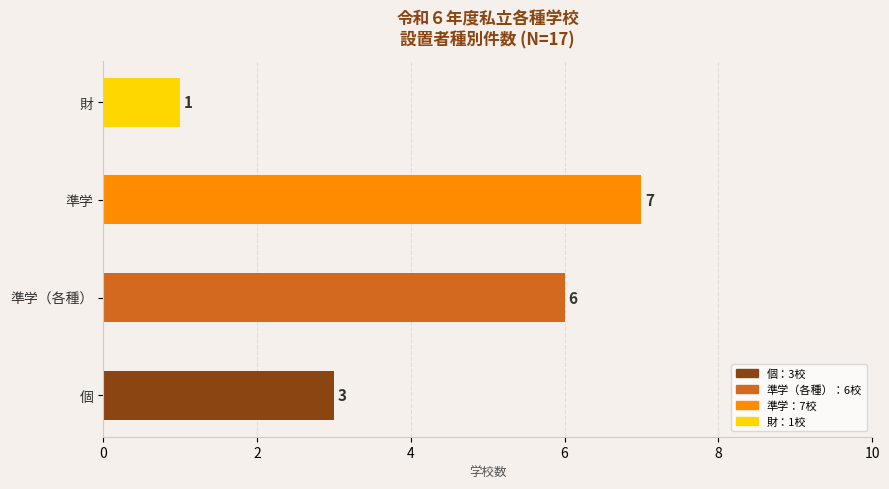

Which category has the lowest value across all series?

財